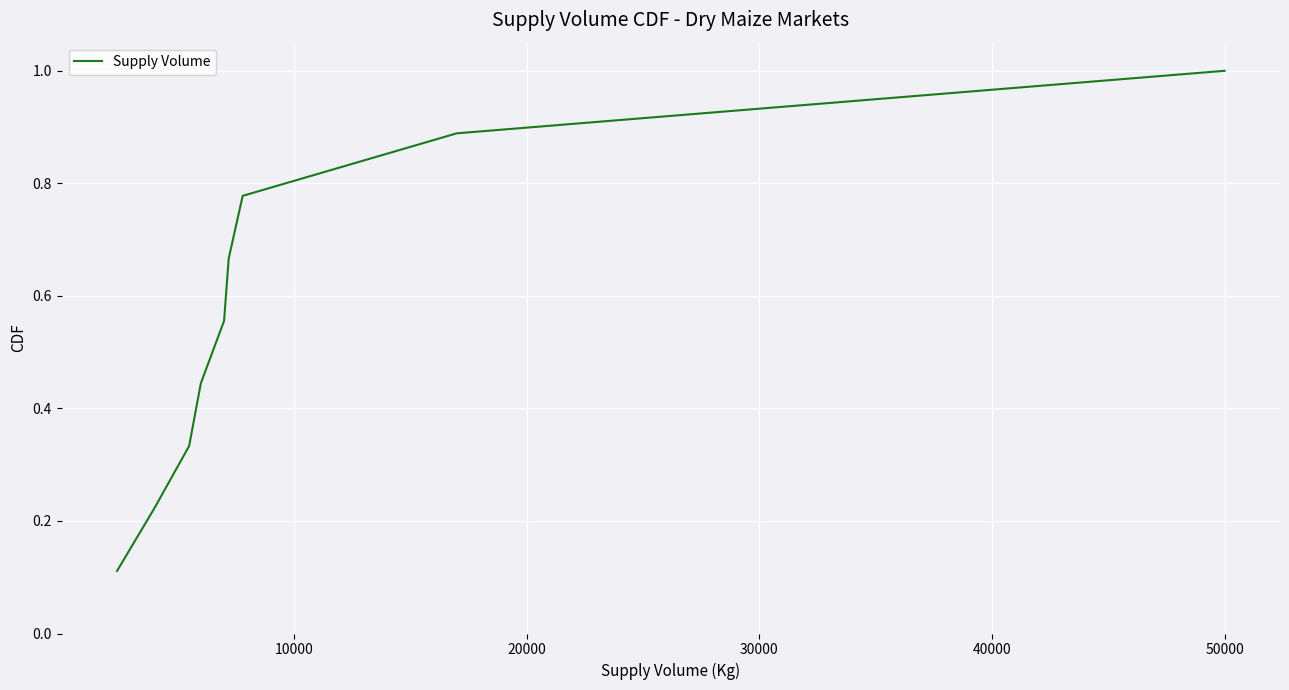

What is the maximum value shown in the chart?

1.0